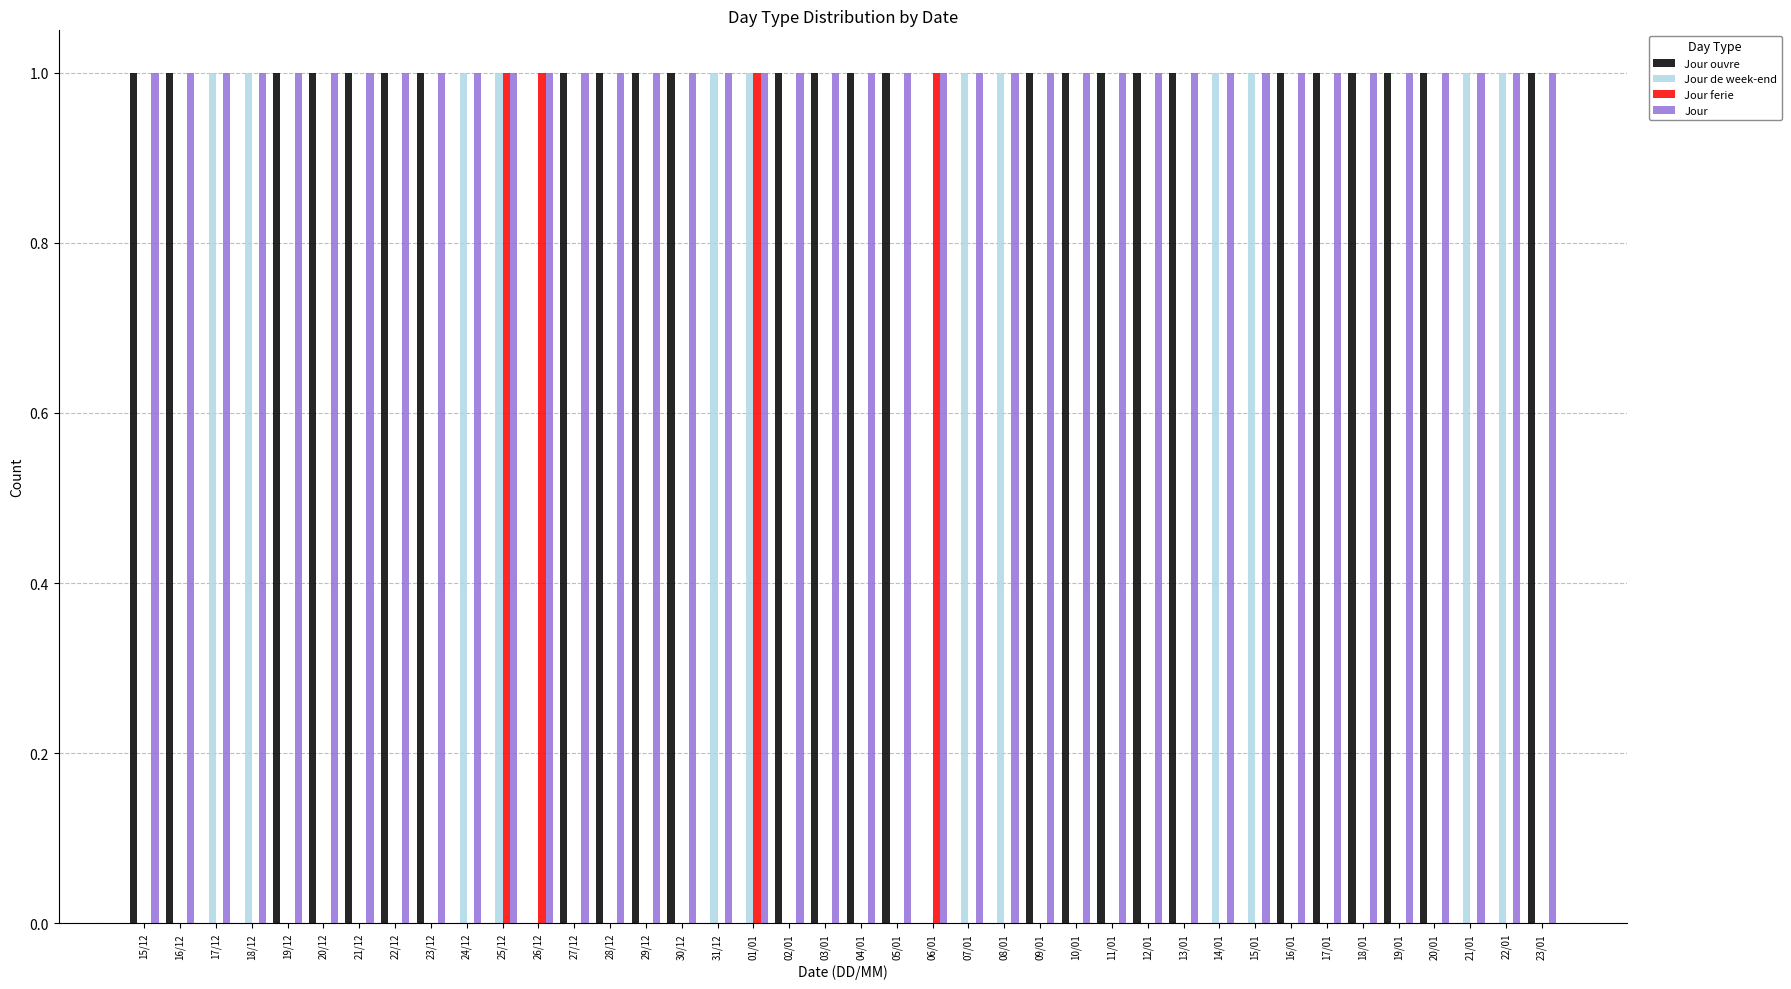

Is it true that Jour de week-end equals 1 at 20/12?

False